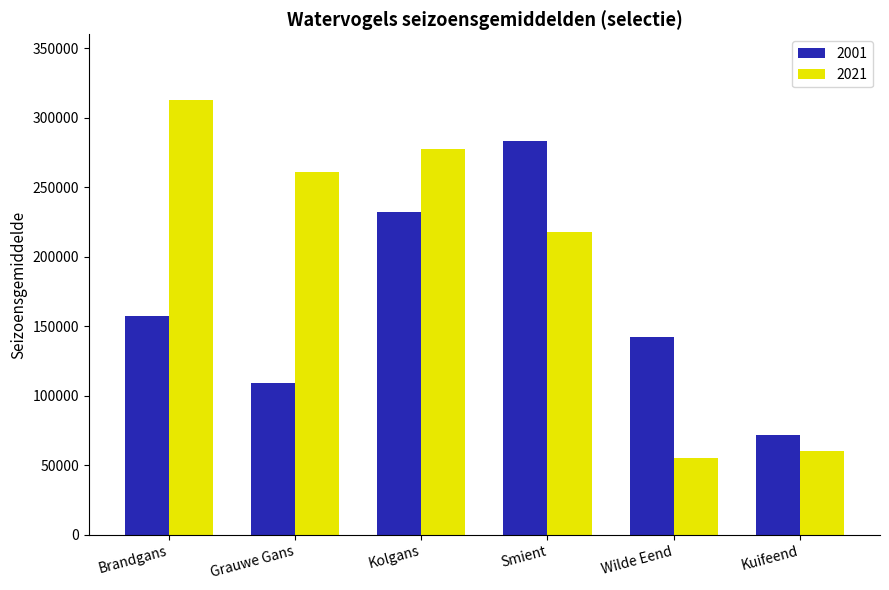

Which series has the largest total across all categories?

2021